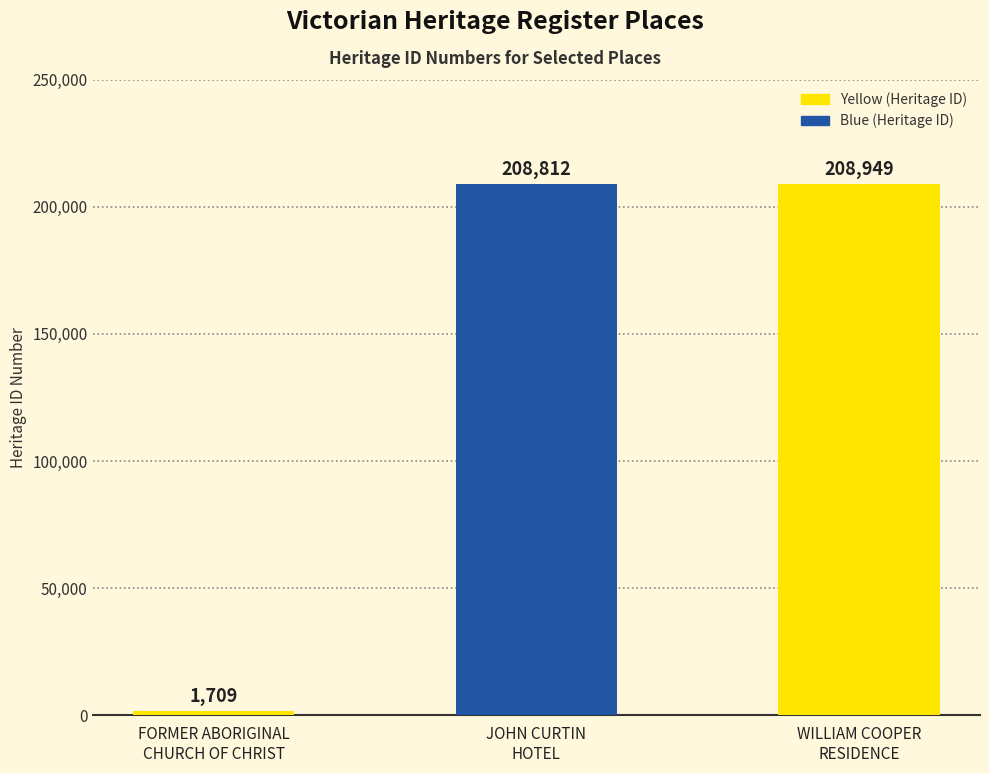

What is the sum of the values at FORMER ABORIGINAL
CHURCH OF CHRIST and JOHN CURTIN
HOTEL?

210521